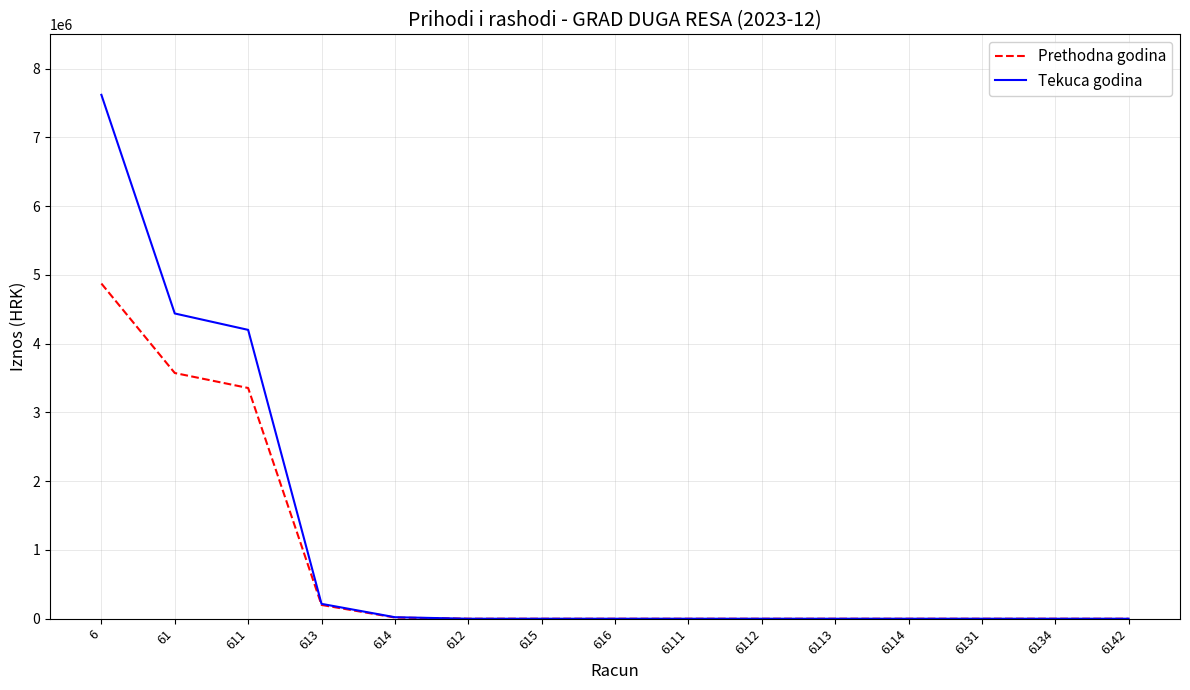

What is the average value of the Prethodna godina series?

801561.3